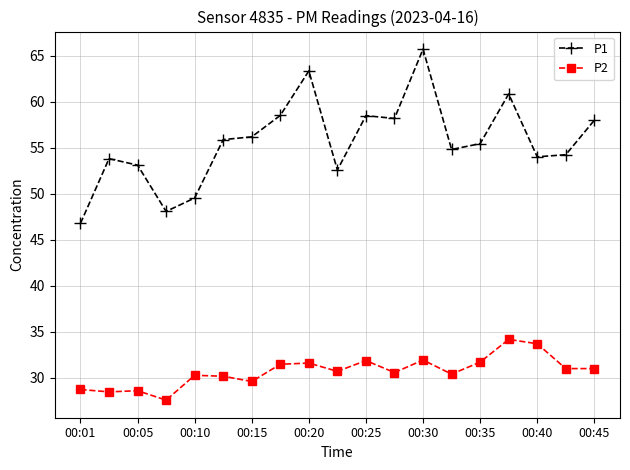

True or false: P2 has more than 2 interior local peaks.

True